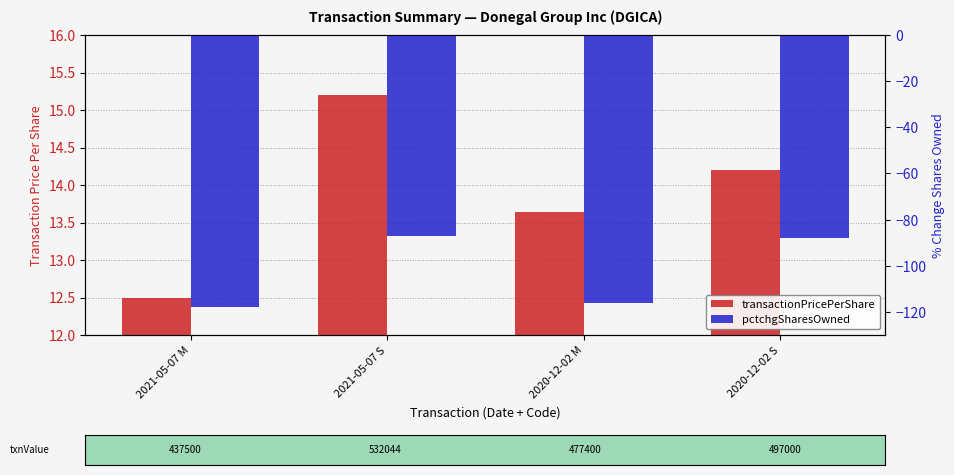

Which series changed the most between 2021-05-07 M and 2020-12-02 M?

pctchgSharesOwned